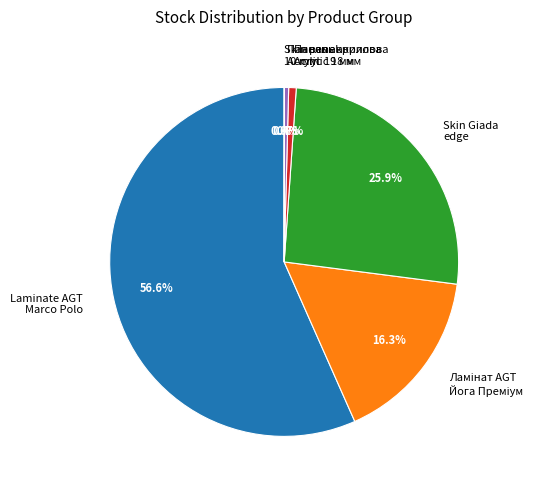

Which category has the biggest portion of the pie?

Laminate AGT Marco Polo